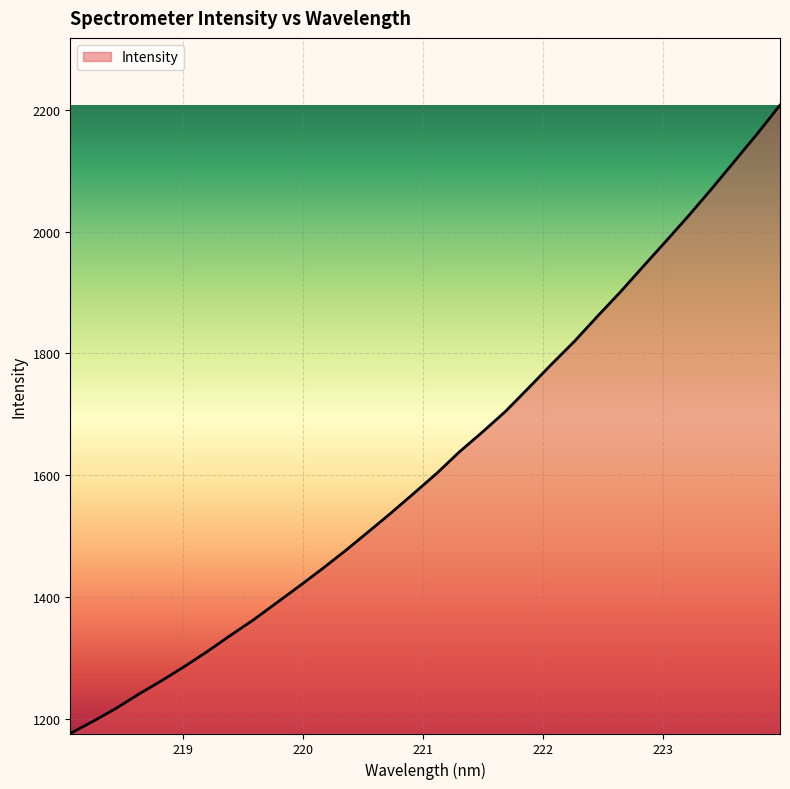

What is the minimum value shown in the chart?

1176.0